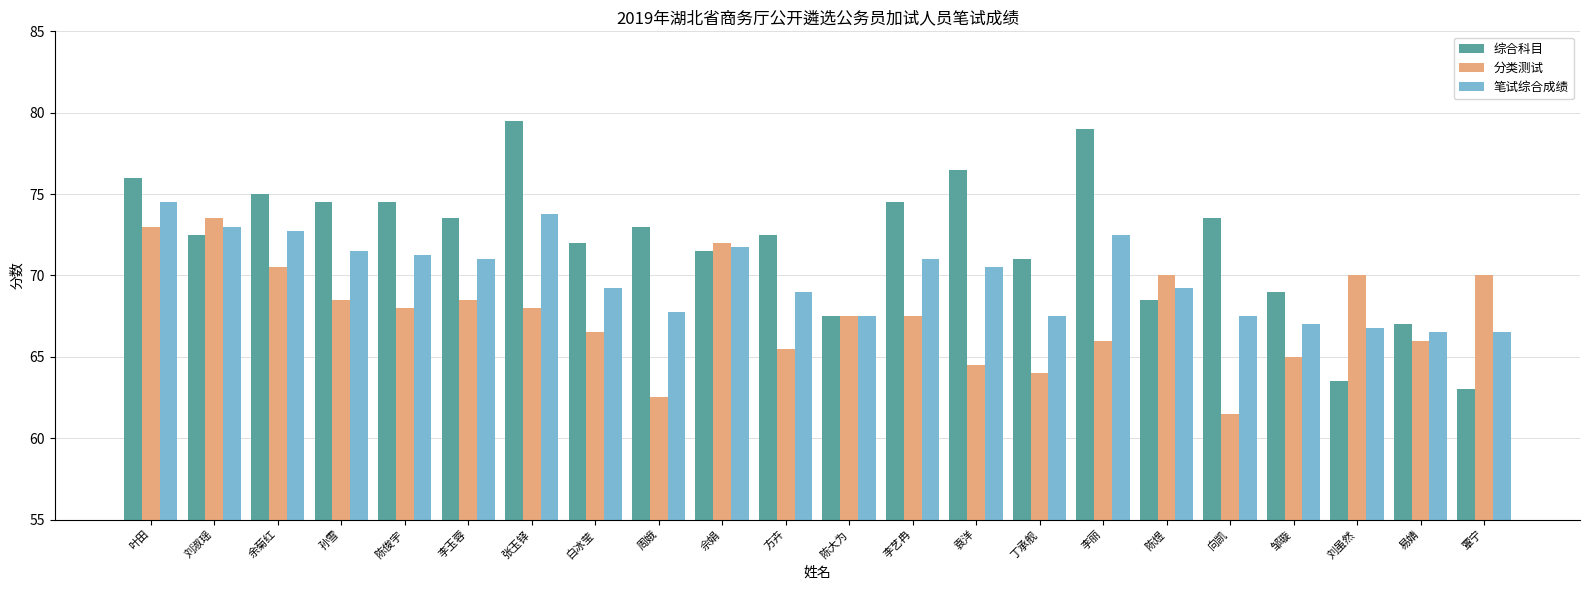

Which label corresponds to the smallest value in the chart?

向凯